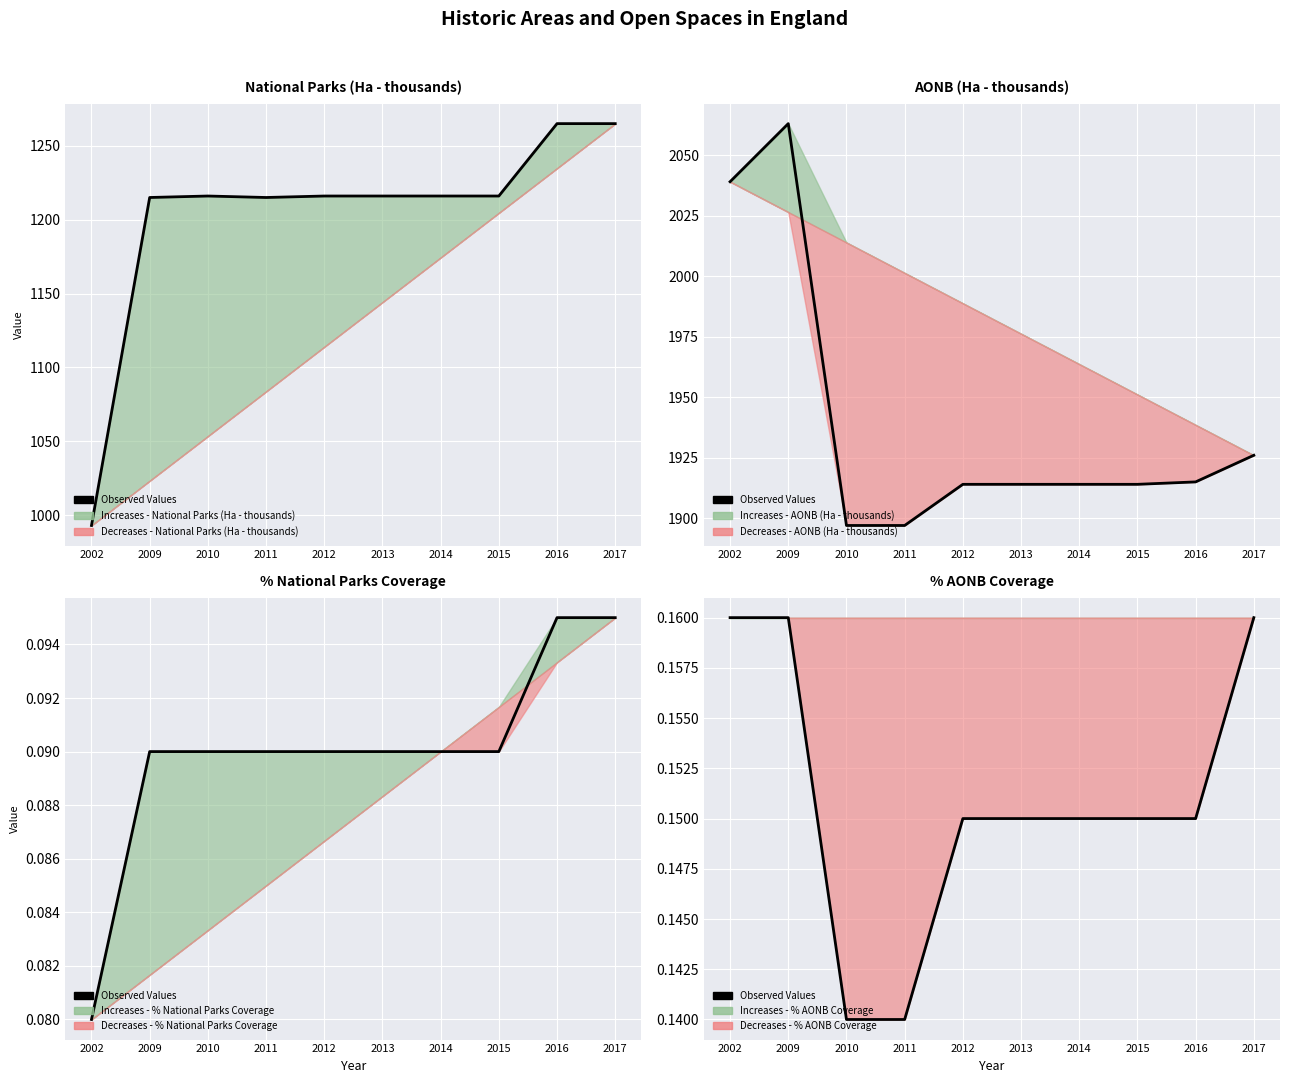

How many lines are shown in the chart?

1